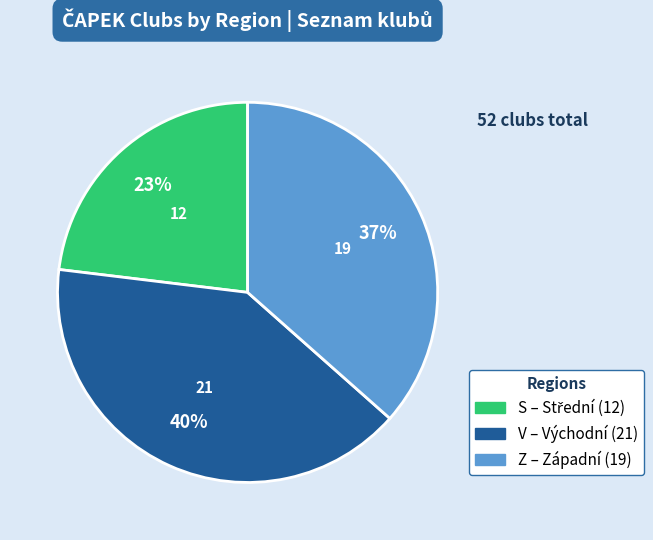

What is the smallest slice in the pie chart?

S